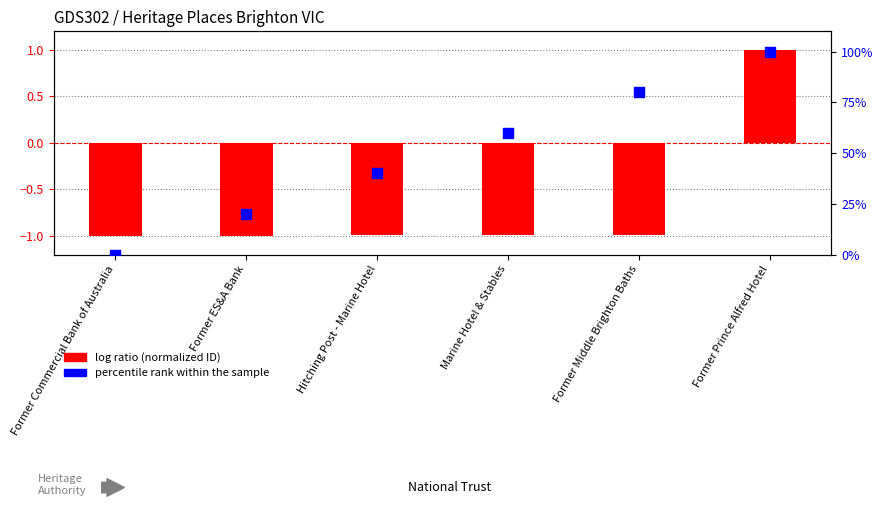

At how many categories does at least one series exceed 80?

1